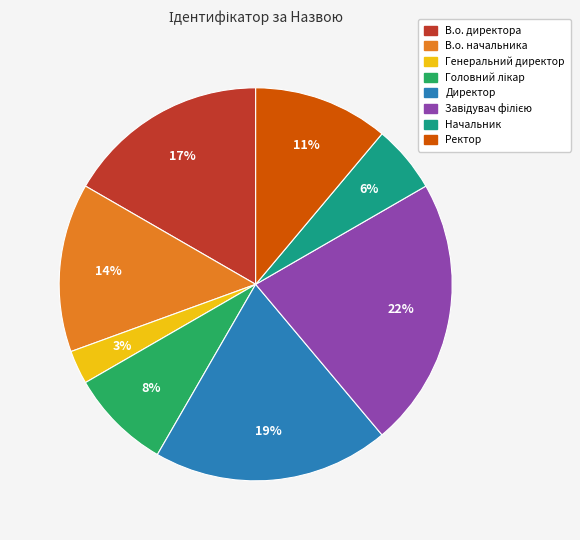

Count the number of slices in the pie.

8